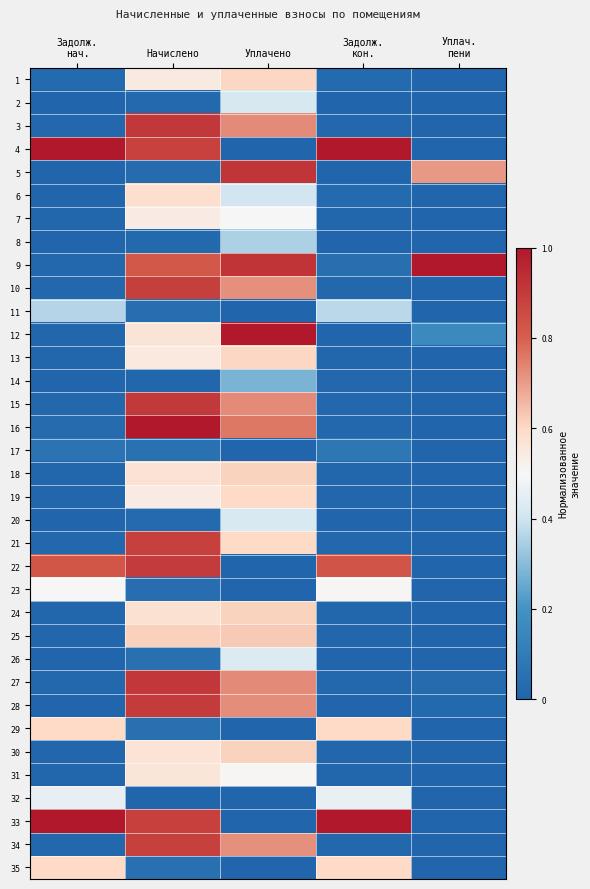

Reading left to right, extract all data points from this chart.

1: Задолж.
нач.=0.0	Начислено=0.5	Уплачено=0.6	Задолж.
кон.=0.0	Уплач.
пени=0.0
2: Задолж.
нач.=0.0	Начислено=0.0	Уплачено=0.4	Задолж.
кон.=0.0	Уплач.
пени=0.0
3: Задолж.
нач.=0.0	Начислено=0.9	Уплачено=0.7	Задолж.
кон.=0.0	Уплач.
пени=0.0
4: Задолж.
нач.=1.0	Начислено=0.9	Уплачено=0.0	Задолж.
кон.=1.0	Уплач.
пени=0.0
5: Задолж.
нач.=0.0	Начислено=0.0	Уплачено=0.9	Задолж.
кон.=0.0	Уплач.
пени=0.7
6: Задолж.
нач.=0.0	Начислено=0.6	Уплачено=0.4	Задолж.
кон.=0.0	Уплач.
пени=0.0
7: Задолж.
нач.=0.0	Начислено=0.5	Уплачено=0.5	Задолж.
кон.=0.0	Уплач.
пени=0.0
8: Задолж.
нач.=0.0	Начислено=0.0	Уплачено=0.3	Задолж.
кон.=0.0	Уплач.
пени=0.0
9: Задолж.
нач.=0.0	Начислено=0.8	Уплачено=0.9	Задолж.
кон.=0.0	Уплач.
пени=1.0
10: Задолж.
нач.=0.0	Начислено=0.9	Уплачено=0.7	Задолж.
кон.=0.0	Уплач.
пени=0.0
11: Задолж.
нач.=0.4	Начислено=0.0	Уплачено=0.0	Задолж.
кон.=0.4	Уплач.
пени=0.0
12: Задолж.
нач.=0.0	Начислено=0.6	Уплачено=1.0	Задолж.
кон.=0.0	Уплач.
пени=0.2
13: Задолж.
нач.=0.0	Начислено=0.5	Уплачено=0.6	Задолж.
кон.=0.0	Уплач.
пени=0.0
14: Задолж.
нач.=0.0	Начислено=0.0	Уплачено=0.3	Задолж.
кон.=0.0	Уплач.
пени=0.0
15: Задолж.
нач.=0.0	Начислено=0.9	Уплачено=0.7	Задолж.
кон.=0.0	Уплач.
пени=0.0
16: Задолж.
нач.=0.0	Начислено=1.0	Уплачено=0.8	Задолж.
кон.=0.0	Уплач.
пени=0.0
17: Задолж.
нач.=0.1	Начислено=0.1	Уплачено=0.0	Задолж.
кон.=0.1	Уплач.
пени=0.0
18: Задолж.
нач.=0.0	Начислено=0.6	Уплачено=0.6	Задолж.
кон.=0.0	Уплач.
пени=0.0
19: Задолж.
нач.=0.0	Начислено=0.5	Уплачено=0.6	Задолж.
кон.=0.0	Уплач.
пени=0.0
20: Задолж.
нач.=0.0	Начислено=0.0	Уплачено=0.4	Задолж.
кон.=0.0	Уплач.
пени=0.0
21: Задолж.
нач.=0.0	Начислено=0.9	Уплачено=0.6	Задолж.
кон.=0.0	Уплач.
пени=0.0
22: Задолж.
нач.=0.8	Начислено=0.9	Уплачено=0.0	Задолж.
кон.=0.8	Уплач.
пени=0.0
23: Задолж.
нач.=0.5	Начислено=0.0	Уплачено=0.0	Задолж.
кон.=0.5	Уплач.
пени=0.0
24: Задолж.
нач.=0.0	Начислено=0.6	Уплачено=0.6	Задолж.
кон.=0.0	Уплач.
пени=0.0
25: Задолж.
нач.=0.0	Начислено=0.6	Уплачено=0.6	Задолж.
кон.=0.0	Уплач.
пени=0.0
26: Задолж.
нач.=0.0	Начислено=0.1	Уплачено=0.4	Задолж.
кон.=0.0	Уплач.
пени=0.0
27: Задолж.
нач.=0.0	Начислено=0.9	Уплачено=0.7	Задолж.
кон.=0.0	Уплач.
пени=0.0
28: Задолж.
нач.=0.0	Начислено=0.9	Уплачено=0.7	Задолж.
кон.=0.0	Уплач.
пени=0.0
29: Задолж.
нач.=0.6	Начислено=0.1	Уплачено=0.0	Задолж.
кон.=0.6	Уплач.
пени=0.0
30: Задолж.
нач.=0.0	Начислено=0.6	Уплачено=0.6	Задолж.
кон.=0.0	Уплач.
пени=0.0
31: Задолж.
нач.=0.0	Начислено=0.6	Уплачено=0.5	Задолж.
кон.=0.0	Уплач.
пени=0.0
32: Задолж.
нач.=0.5	Начислено=0.0	Уплачено=0.0	Задолж.
кон.=0.5	Уплач.
пени=0.0
33: Задолж.
нач.=1.0	Начислено=0.9	Уплачено=0.0	Задолж.
кон.=1.0	Уплач.
пени=0.0
34: Задолж.
нач.=0.0	Начислено=0.9	Уплачено=0.7	Задолж.
кон.=0.0	Уплач.
пени=0.0
35: Задолж.
нач.=0.6	Начислено=0.1	Уплачено=0.0	Задолж.
кон.=0.6	Уплач.
пени=0.0